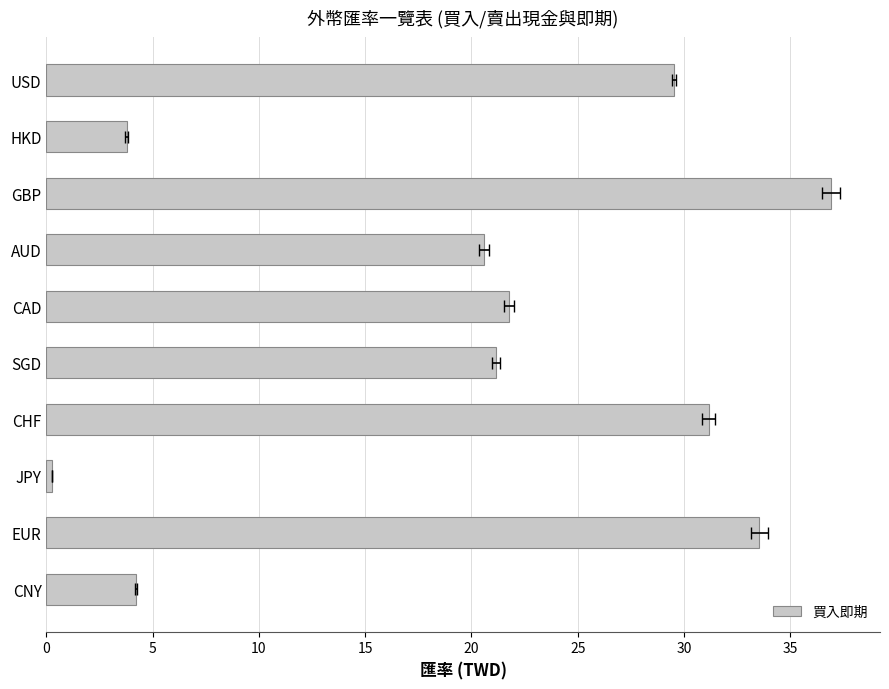

What is the smallest value displayed?

0.3